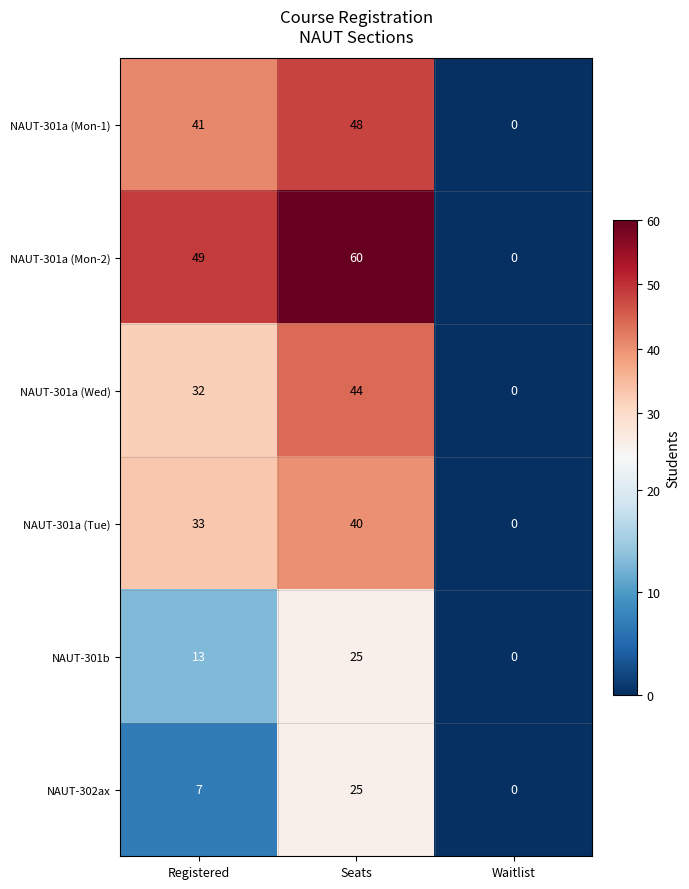

Reading left to right, what are all the values shown in this chart?

NAUT-301a (Mon-1): Registered=41	Seats=48	Waitlist=0
NAUT-301a (Mon-2): Registered=49	Seats=60	Waitlist=0
NAUT-301a (Wed): Registered=32	Seats=44	Waitlist=0
NAUT-301a (Tue): Registered=33	Seats=40	Waitlist=0
NAUT-301b: Registered=13	Seats=25	Waitlist=0
NAUT-302ax: Registered=7	Seats=25	Waitlist=0